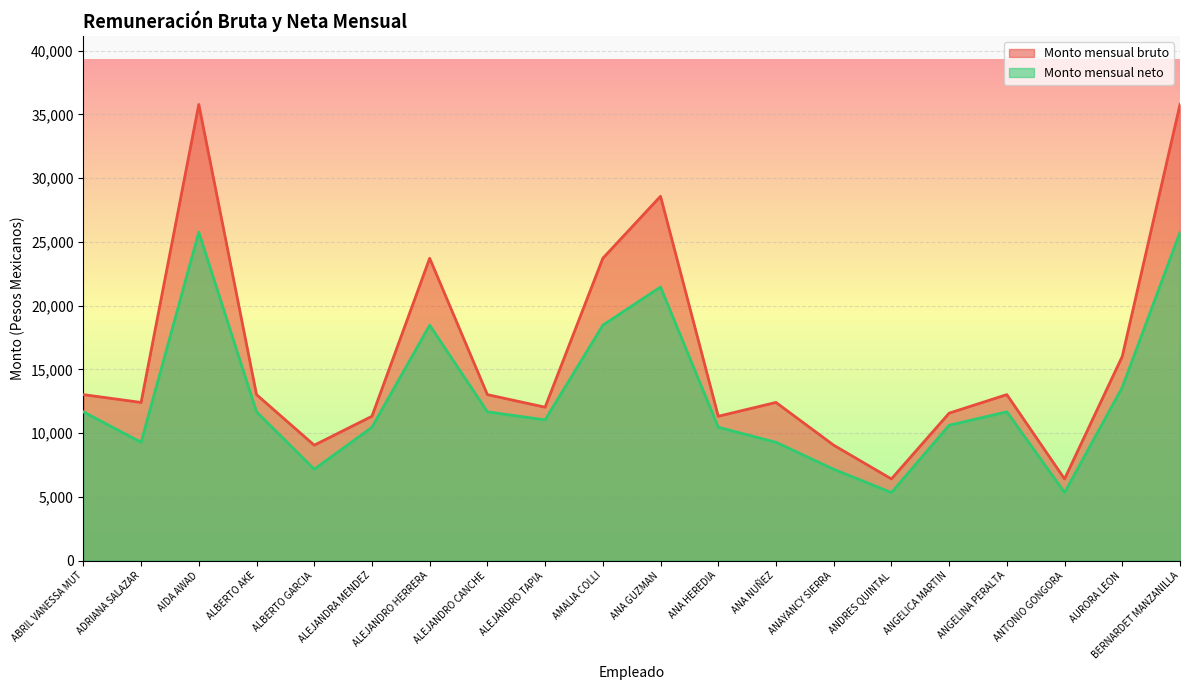

Reading left to right, list all the values displayed in this chart.

Monto mensual bruto: ABRIL VANESSA MUT=13020.0	ADRIANA SALAZAR=12406.4	AIDA AWAD=35772.9	ALBERTO AKE=13020.0	ALBERTO GARCIA=9054.6	ALEJANDRA MENDEZ=11321.9	ALEJANDRO HERRERA=23711.2	ALEJANDRO CANCHE=13020.0	ALEJANDRO TAPIA=12032.8	AMALIA COLLI=23711.2	ANA GUZMAN=28572.4	ANA HEREDIA=11321.9	ANA NUÑEZ=12406.4	ANAYANCY SIERRA=9054.6	ANDRES QUINTAL=6407.7	ANGELICA MARTIN=11567.1	ANGELINA PERALTA=13020.0	ANTONIO GONGORA=6407.7	AURORA LEON=16019.7	BERNARDET MANZANILLA=35772.9
Monto mensual neto: ABRIL VANESSA MUT=11670.8	ADRIANA SALAZAR=9280.4	AIDA AWAD=25754.7	ALBERTO AKE=11670.8	ALBERTO GARCIA=7167.5	ALEJANDRA MENDEZ=10461.3	ALEJANDRO HERRERA=18463.5	ALEJANDRO CANCHE=11670.8	ALEJANDRO TAPIA=11038.4	AMALIA COLLI=18463.5	ANA GUZMAN=21459.4	ANA HEREDIA=10461.3	ANA NUÑEZ=9280.4	ANAYANCY SIERRA=7167.5	ANDRES QUINTAL=5338.3	ANGELICA MARTIN=10617.6	ANGELINA PERALTA=11670.8	ANTONIO GONGORA=5338.3	AURORA LEON=13592.3	BERNARDET MANZANILLA=25754.7